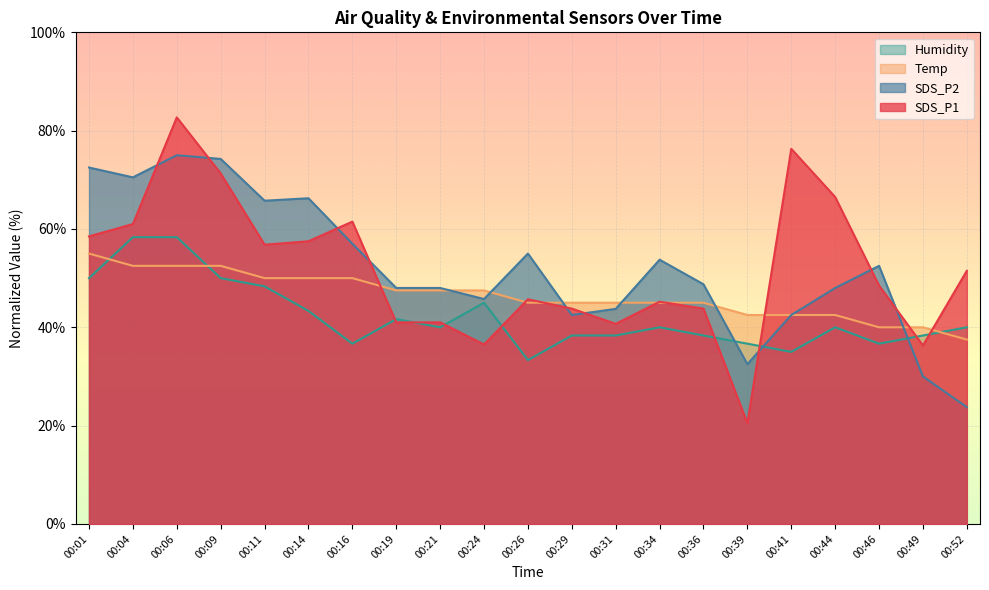

How many lines are shown in the chart?

4